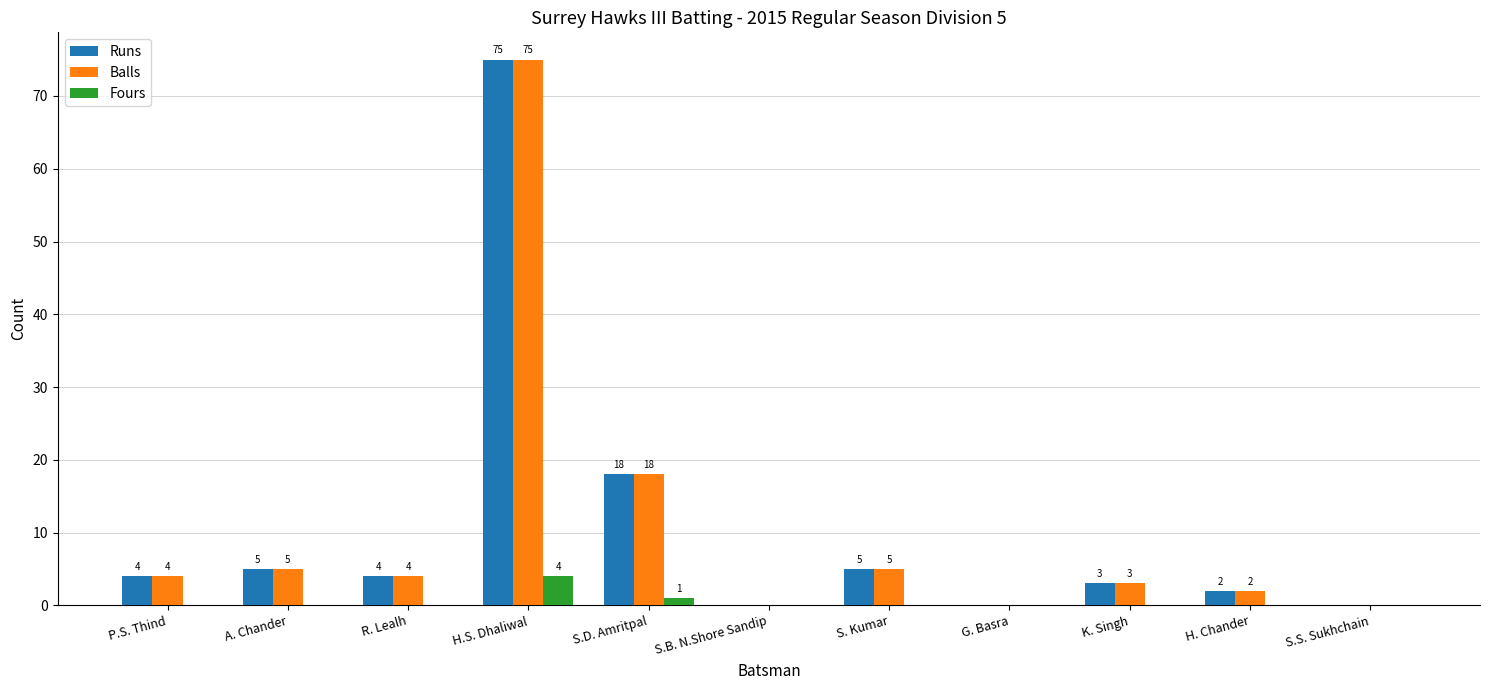

The value of Balls at S.D. Amritpal is 29. True or false?

False